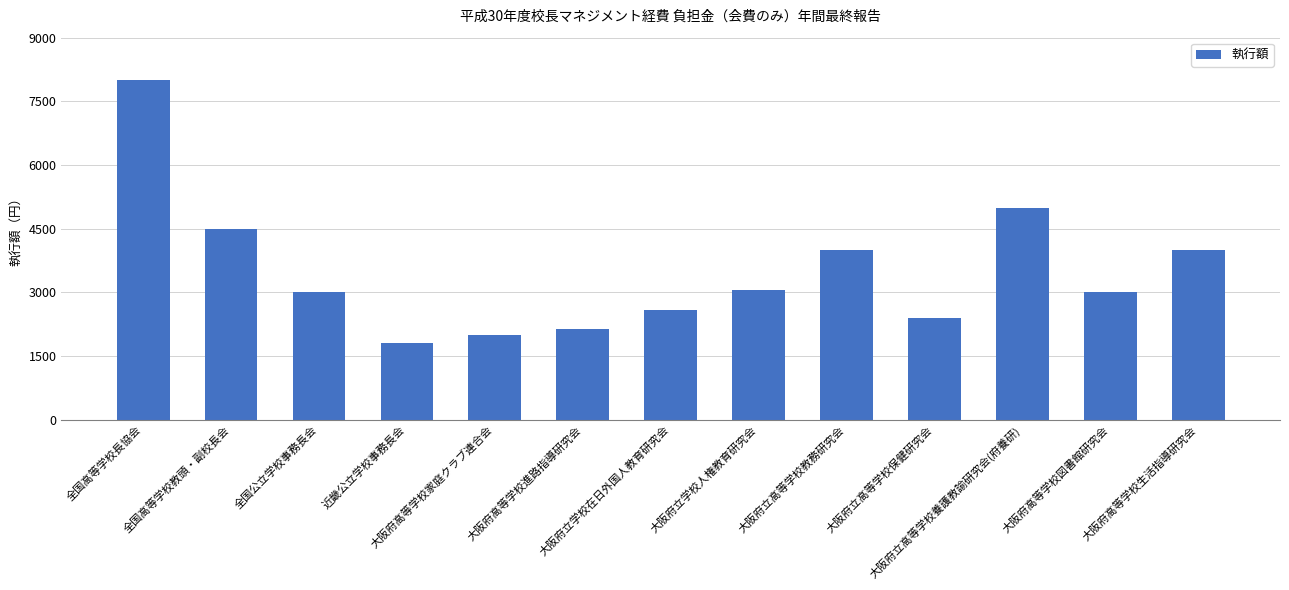

What is the value of the 12th bar from the left?

3000